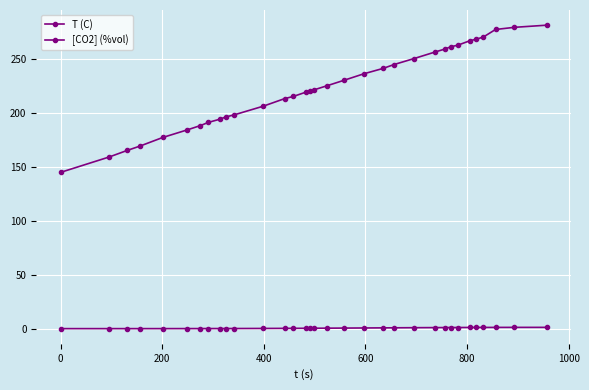

Reading left to right, what are all the values shown in this chart?

T (C): 144.7	159.0	165.0	169.0	177.0	184.0	188.0	191.0	194.0	196.0	198.0	206.0	213.0	215.0	219.0	220.0	221.0	225.0	230.0	236.0	241.0	244.5	250.0	256.0	259.0	261.0	262.5	266.5	268.0	270.0	277.0	279.0	281.0
[CO2] (%vol): 0.0	0.0	0.0	0.0	0.1	0.1	0.1	0.1	0.1	0.1	0.1	0.2	0.3	0.3	0.4	0.4	0.4	0.5	0.5	0.6	0.8	0.8	0.9	1.0	1.0	1.1	1.1	1.1	1.1	1.1	1.2	1.2	1.2